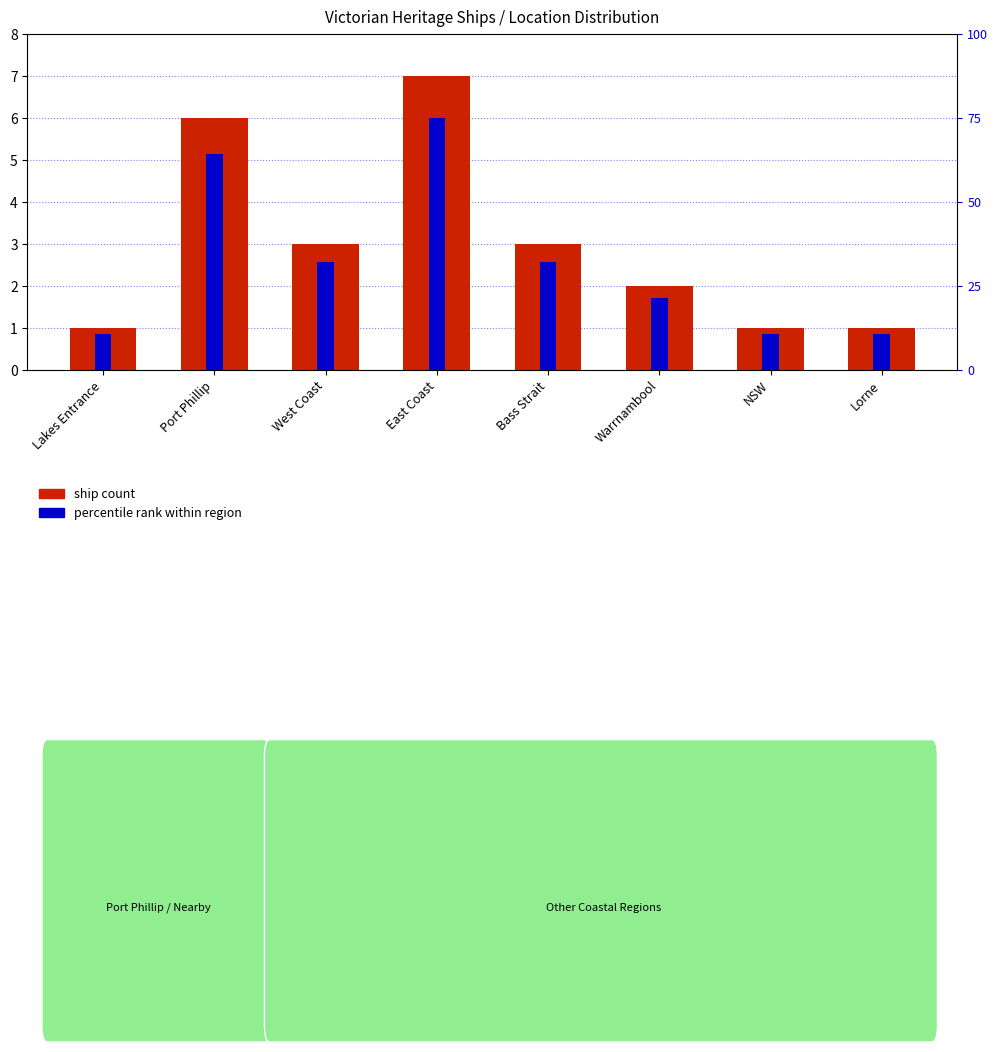

At how many categories does at least one series exceed 6?

1